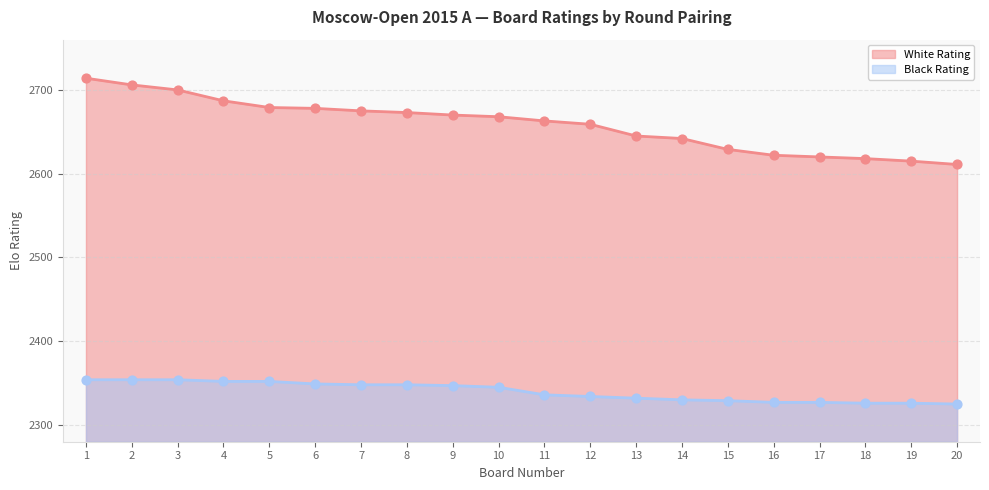

At which category is the sum across all series the highest?

1